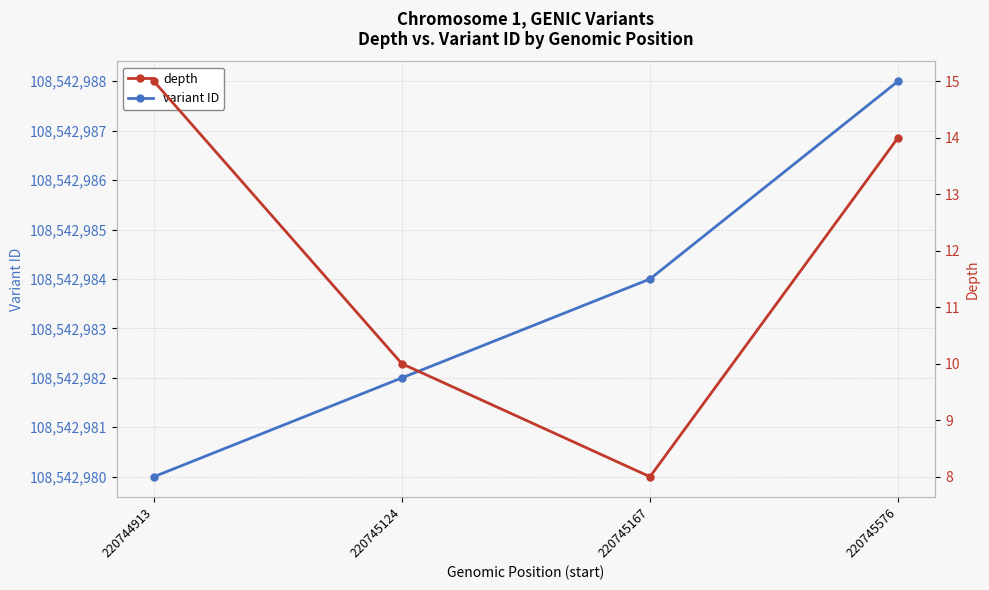

True or false: depth has more than 1 interior local peaks.

False